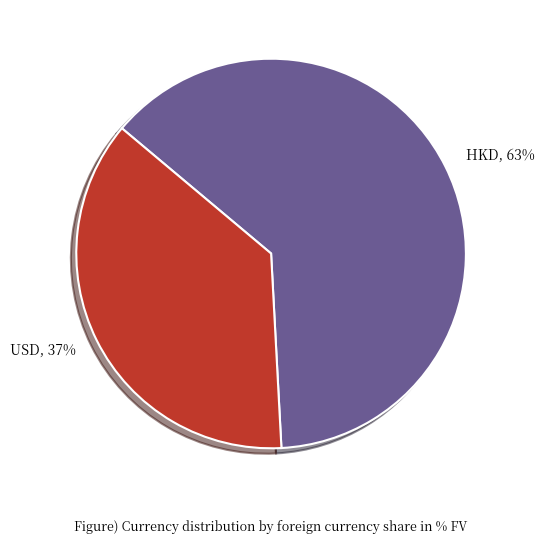

To the nearest percent, what percentage of the pie is USD?

37%